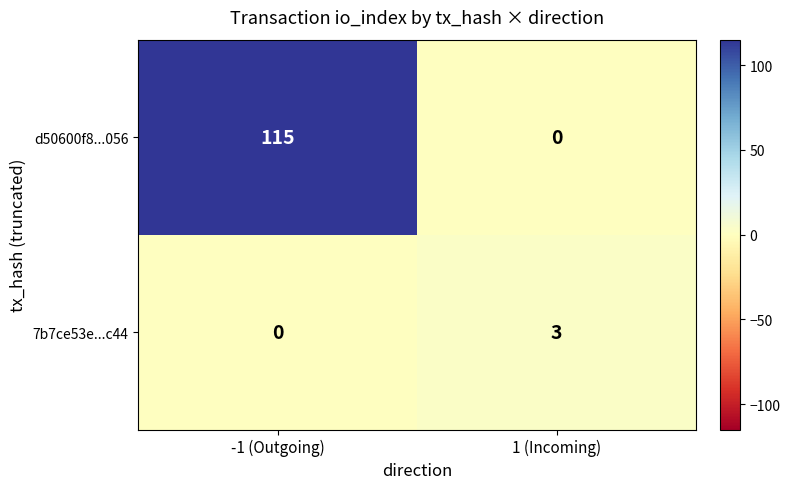

Rank the series by their maximum value, from highest to lowest.

d50600f8...056, 7b7ce53e...c44